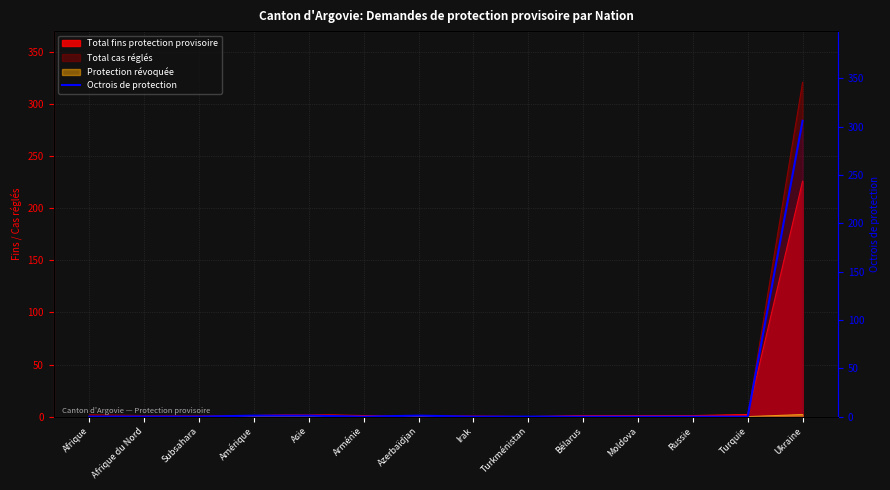

Which label corresponds to the largest value in the chart?

Ukraine